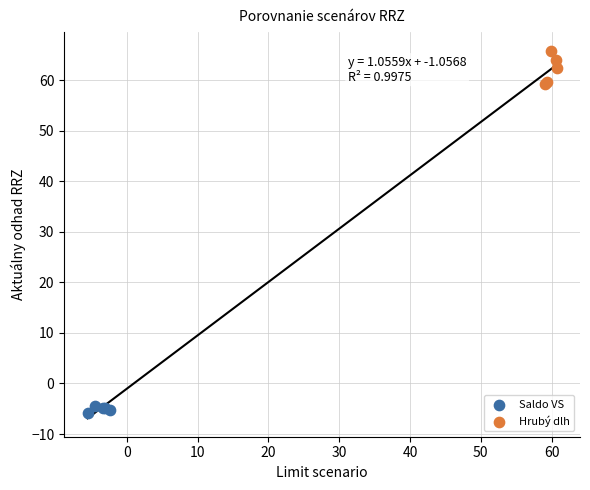

Which series reaches the minimum Y coordinate?

Saldo VS